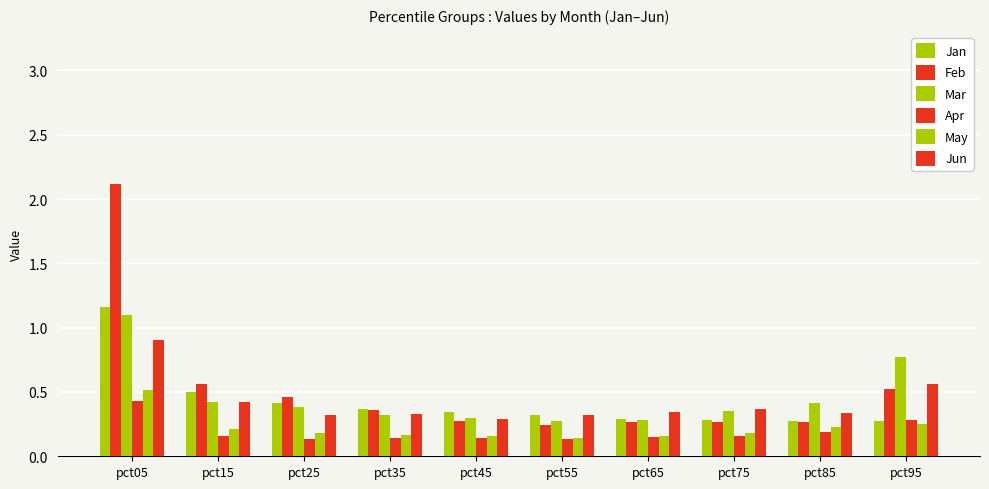

What is the approximate value of Jan at pct85?

0.3